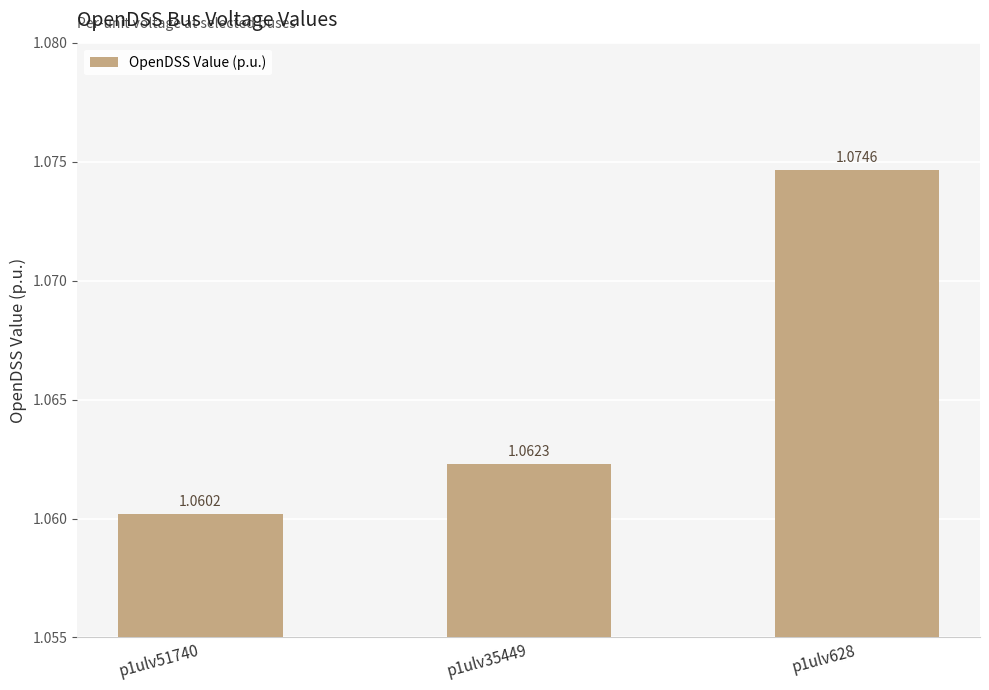

Rank the categories by value from highest to lowest.

p1ulv628, p1ulv35449, p1ulv51740